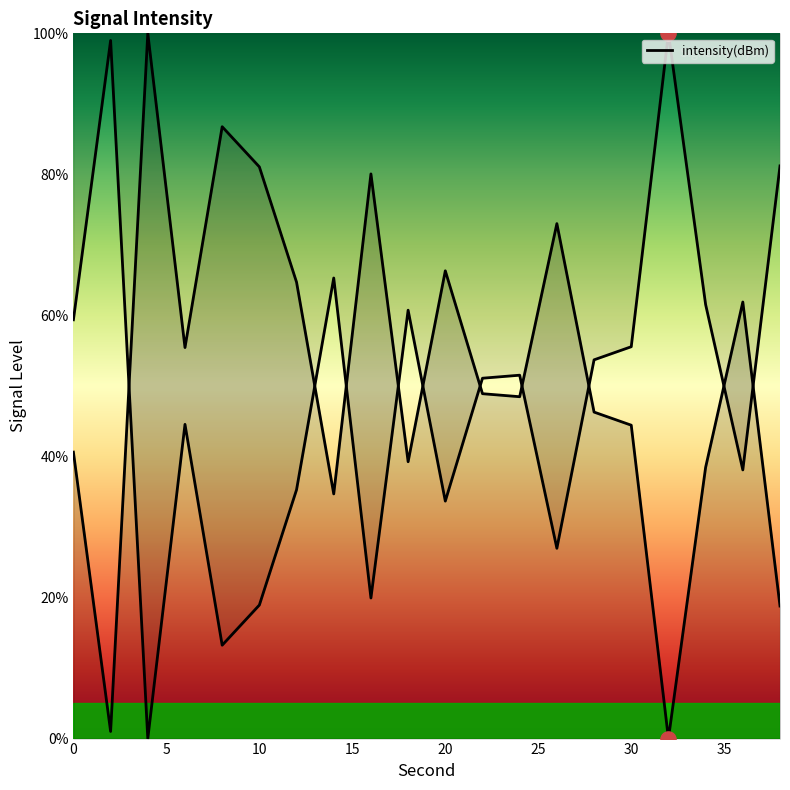

Approximately how many times larger is the value at 20 compared to 12?

1.0